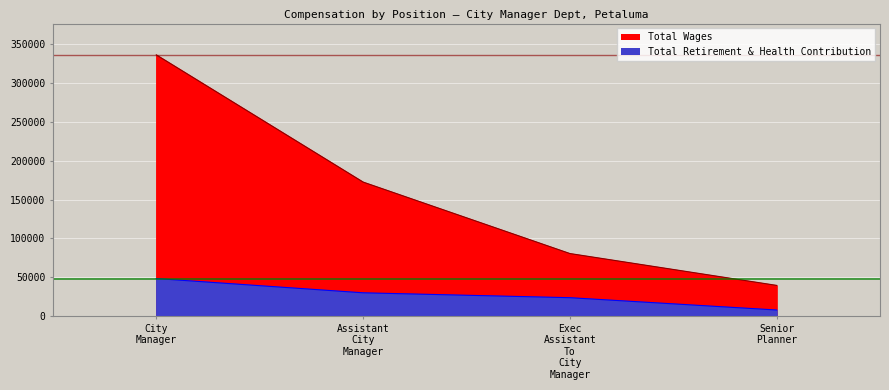

True or false: Total Retirement & Health Contribution and Total Wages cross at least once.

False